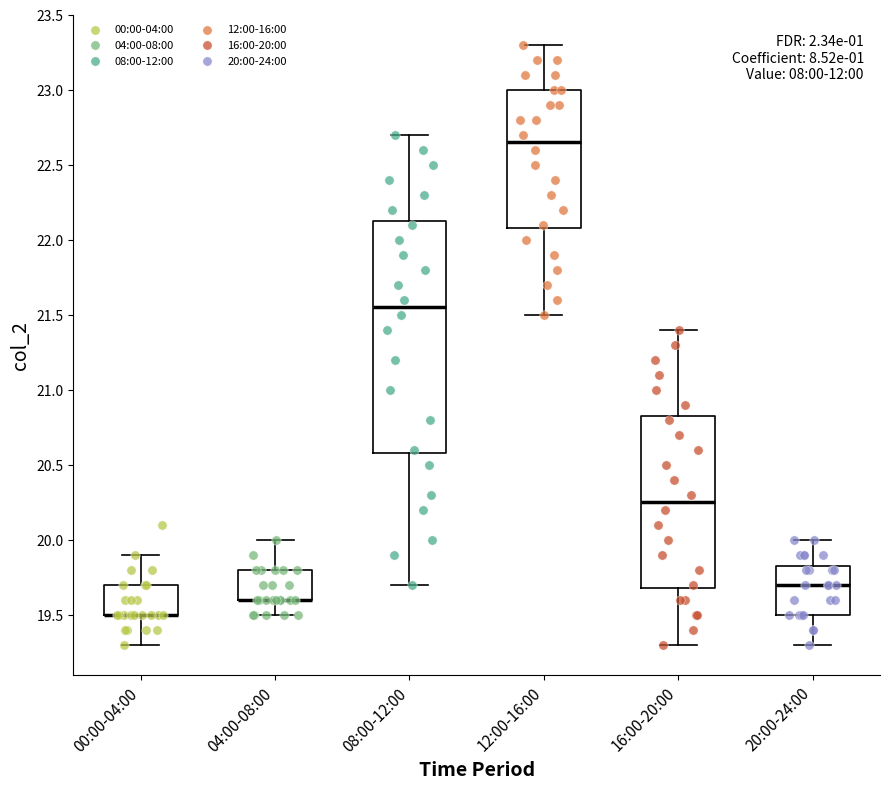

Where is the lower edge of the box for 04:00-08:00 on the y-axis? The values are not printed on the chart, so give them approximately, as read against the axis.

19.60